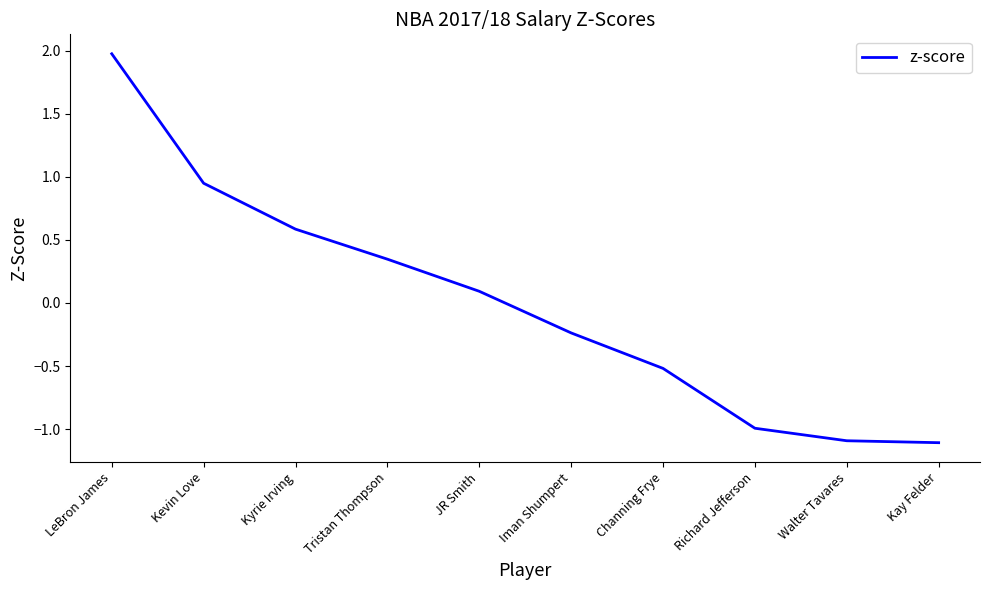

How many negative values are there?

5